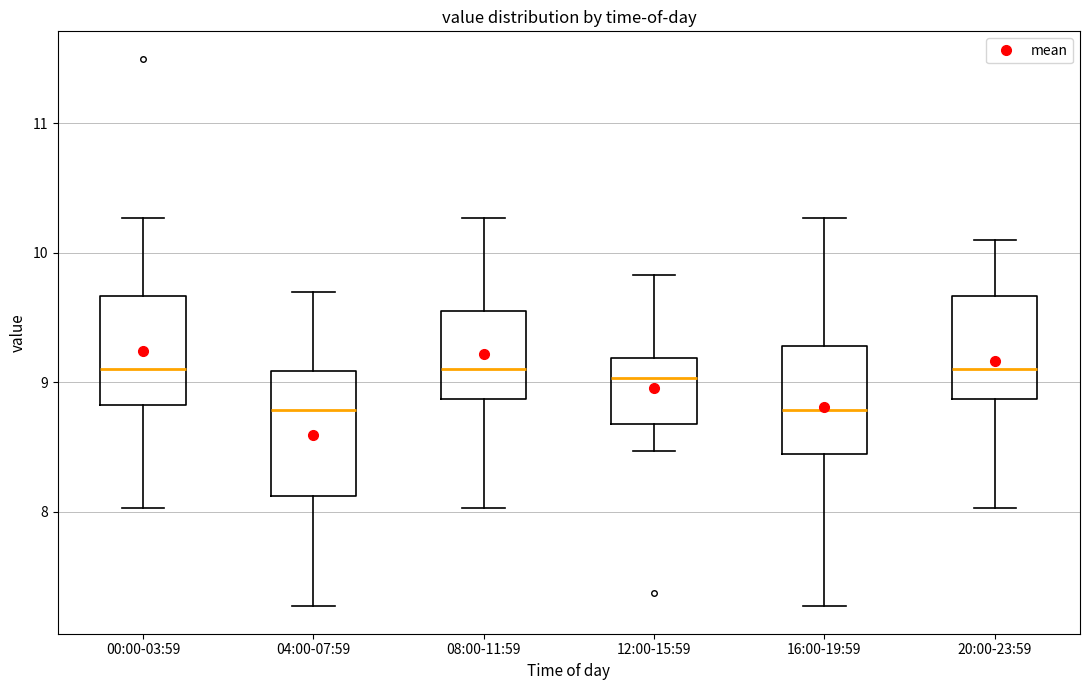

Reading left to right, transcribe this box plot: for each box, give where its median line is, the range the box spans, and where its two whiskers end, as read against the y-axis. The values are not printed on the chart, so give them approximately, as read against the axis.

00:00-03:59: median 9.1, box 8.8 to 9.7, whiskers 8.0 to 10.3
04:00-07:59: median 8.8, box 8.1 to 9.1, whiskers 7.3 to 9.7
08:00-11:59: median 9.1, box 8.9 to 9.6, whiskers 8.0 to 10.3
12:00-15:59: median 9.0, box 8.7 to 9.2, whiskers 8.5 to 9.8
16:00-19:59: median 8.8, box 8.4 to 9.3, whiskers 7.3 to 10.3
20:00-23:59: median 9.1, box 8.9 to 9.7, whiskers 8.0 to 10.1